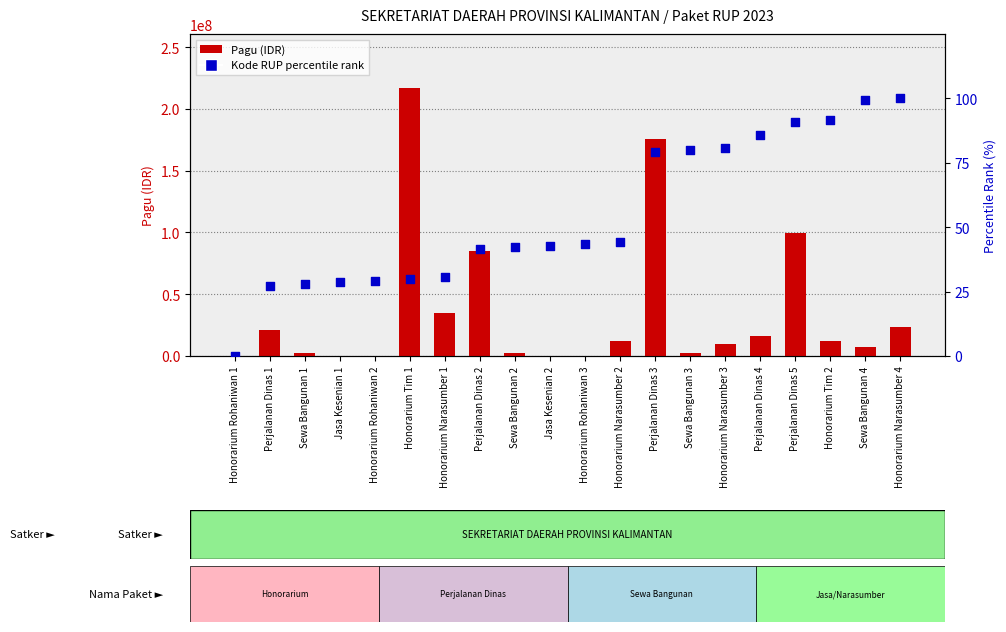

Which series contains the highest Y value?

Pagu (IDR)